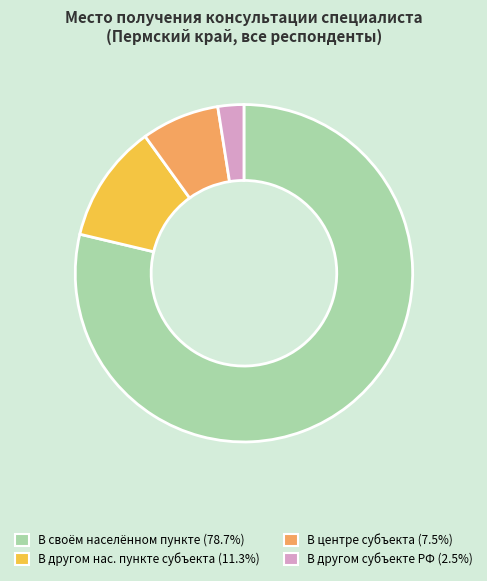

What is the ratio of the value at В другом нас. пункте субъекта (11.3%) to the value at В другом субъекте РФ (2.5%)?

4.6